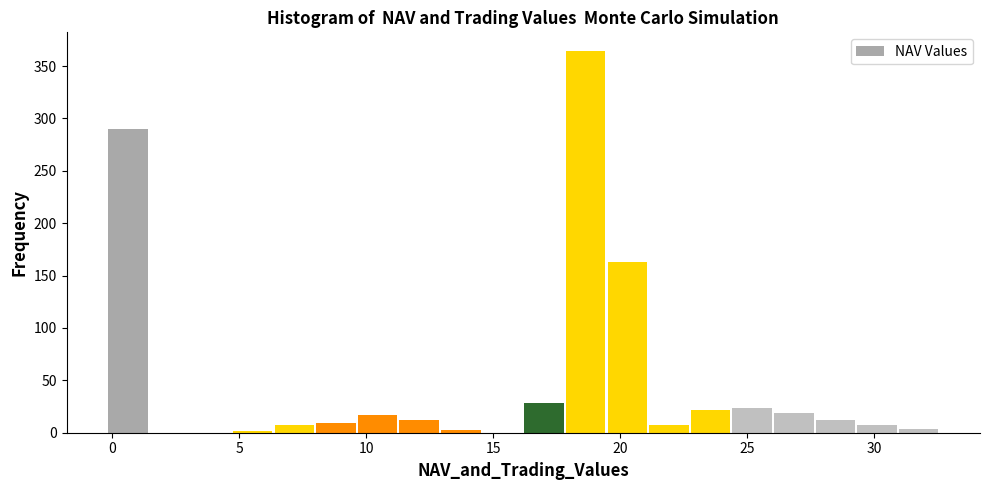

Around what value on the x-axis is the tallest bar? Give the approximate position of its centre, as read against the axis.

18.5